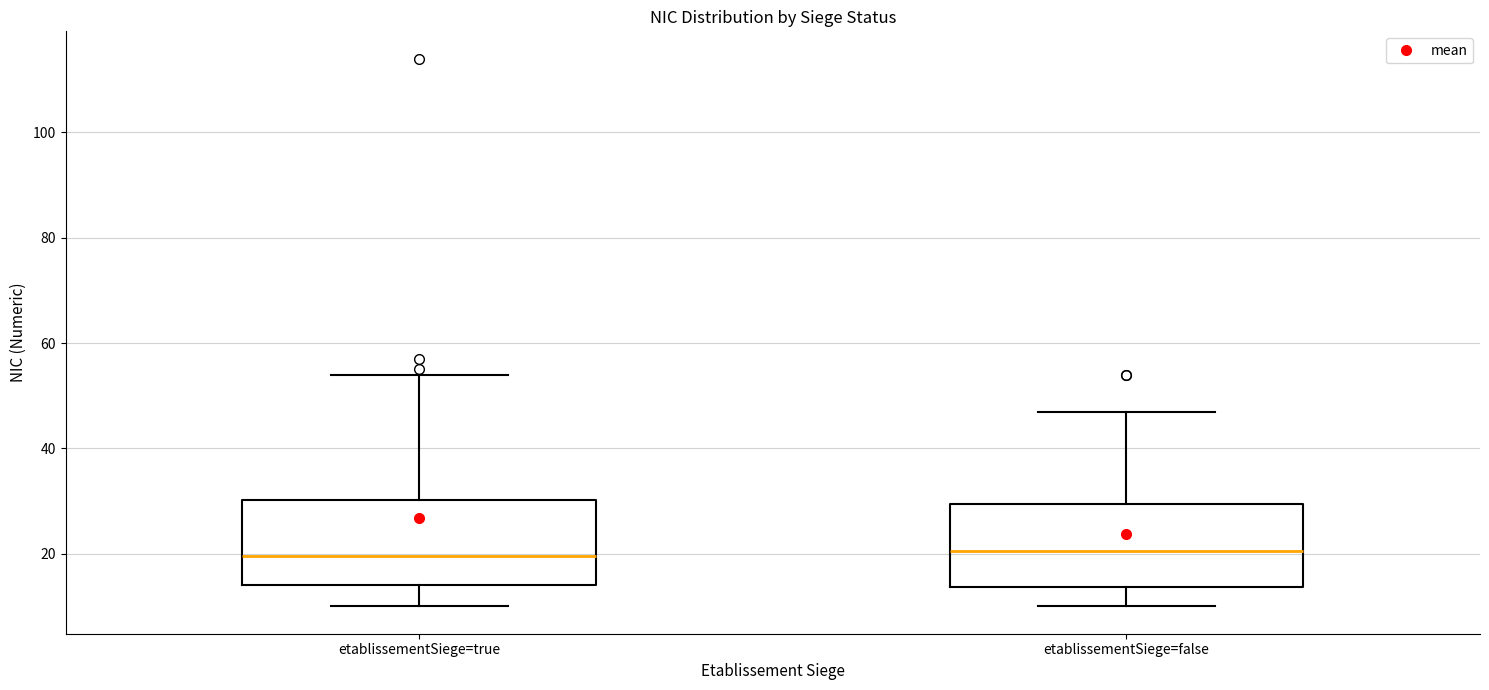

Reading left to right, transcribe this box plot: for each box, give where its median line is, the range the box spans, and where its two whiskers end, as read against the y-axis. The values are not printed on the chart, so give them approximately, as read against the axis.

etablissementSiege=true: median 20, box 14 to 30, whiskers 10 to 54
etablissementSiege=false: median 20, box 14 to 30, whiskers 10 to 48